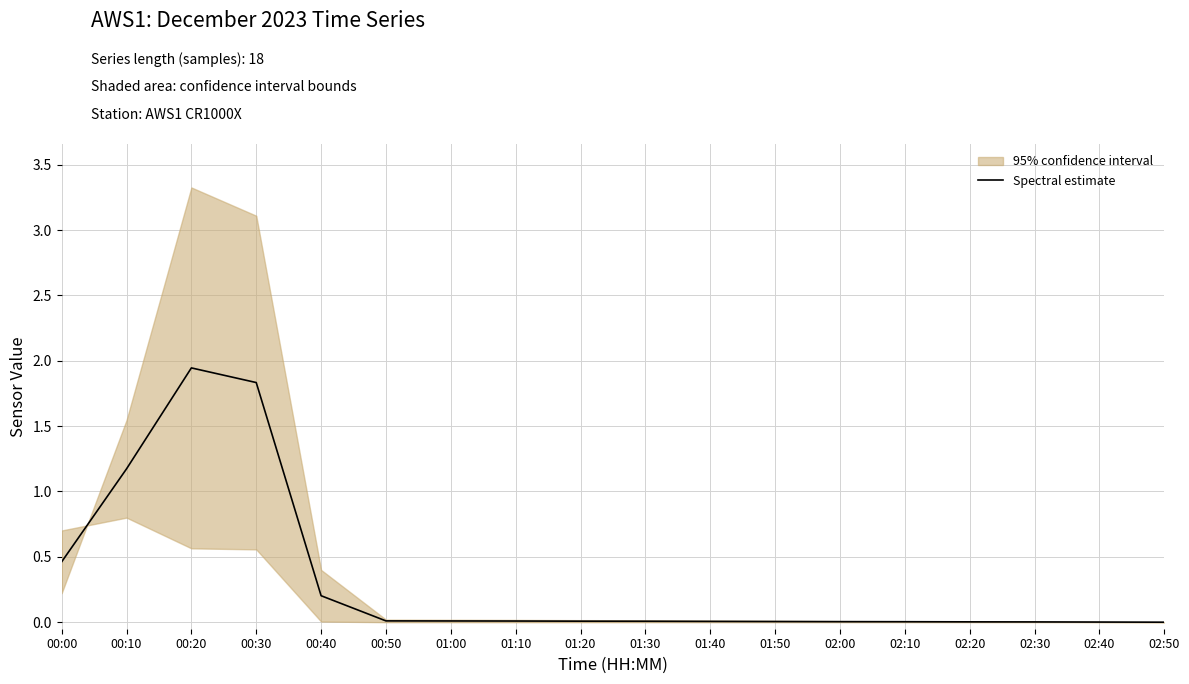

At which category does the chart reach its minimum across all series?

02:50